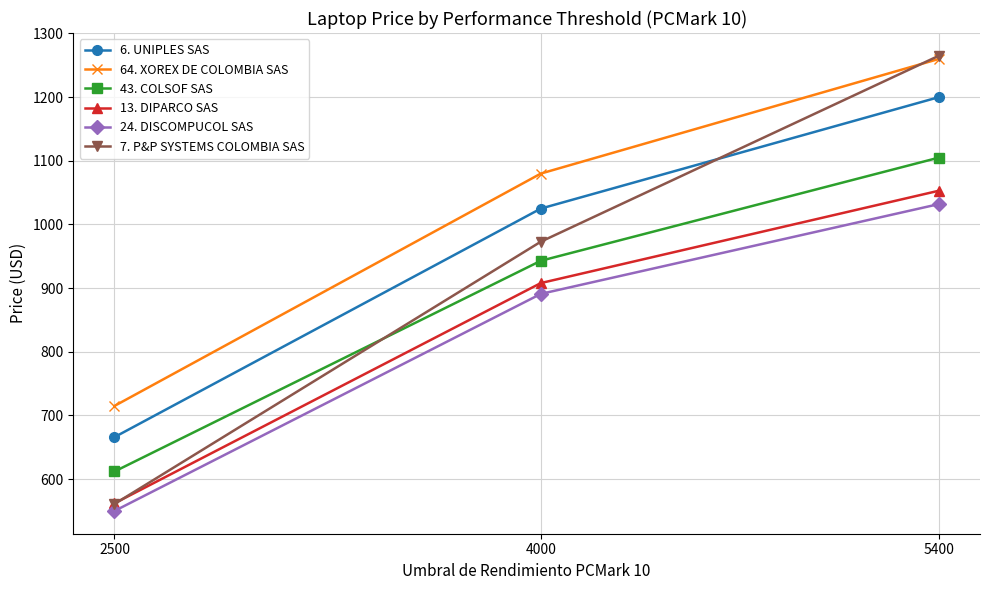

Reading left to right, extract all data points from this chart.

6. UNIPLES SAS: 2500=666	4000=1025	5400=1200
64. XOREX DE COLOMBIA SAS: 2500=715	4000=1080	5400=1260
43. COLSOF SAS: 2500=612	4000=943	5400=1105
13. DIPARCO SAS: 2500=562	4000=908	5400=1053
24. DISCOMPUCOL SAS: 2500=550	4000=891	5400=1032
7. P&P SYSTEMS COLOMBIA SAS: 2500=561	4000=973	5400=1265